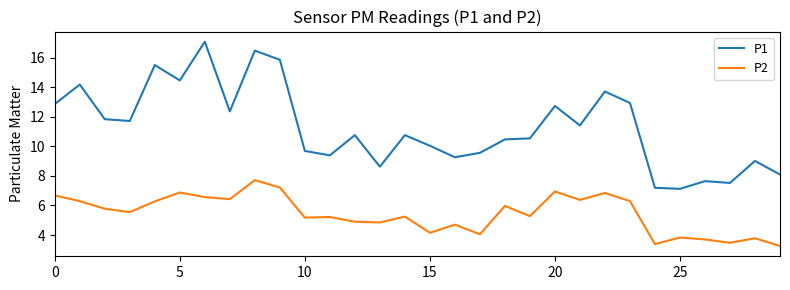

True or false: P1 and P2 cross at least once.

False